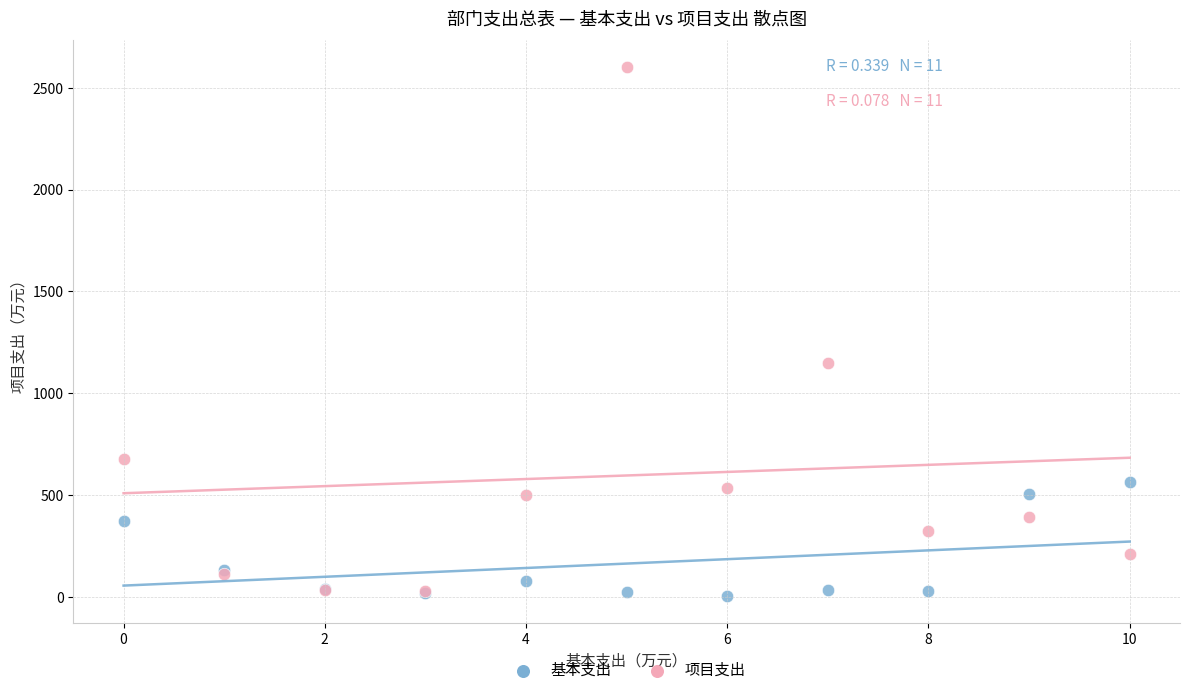

In the 项目支出 series, what Y value is closest to 1316?

1148.0